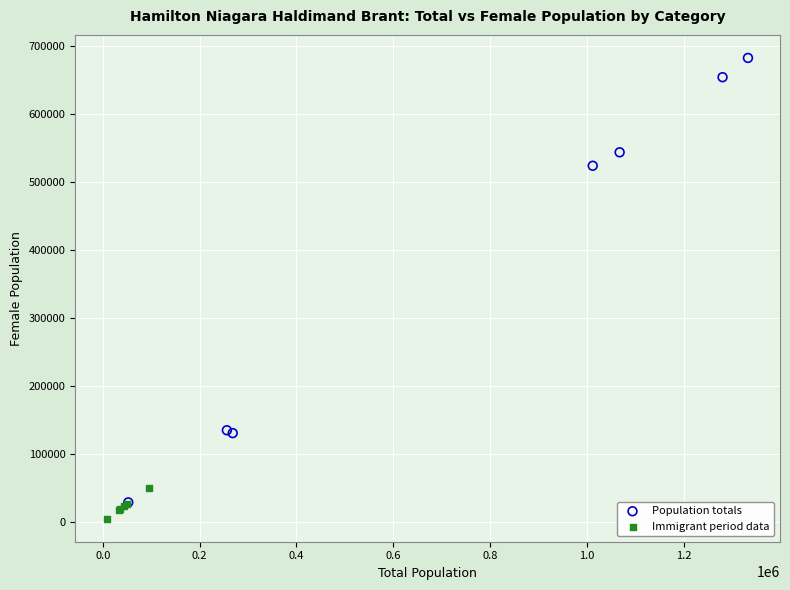

What are all the series names shown in the legend?

Population totals, Immigrant period data